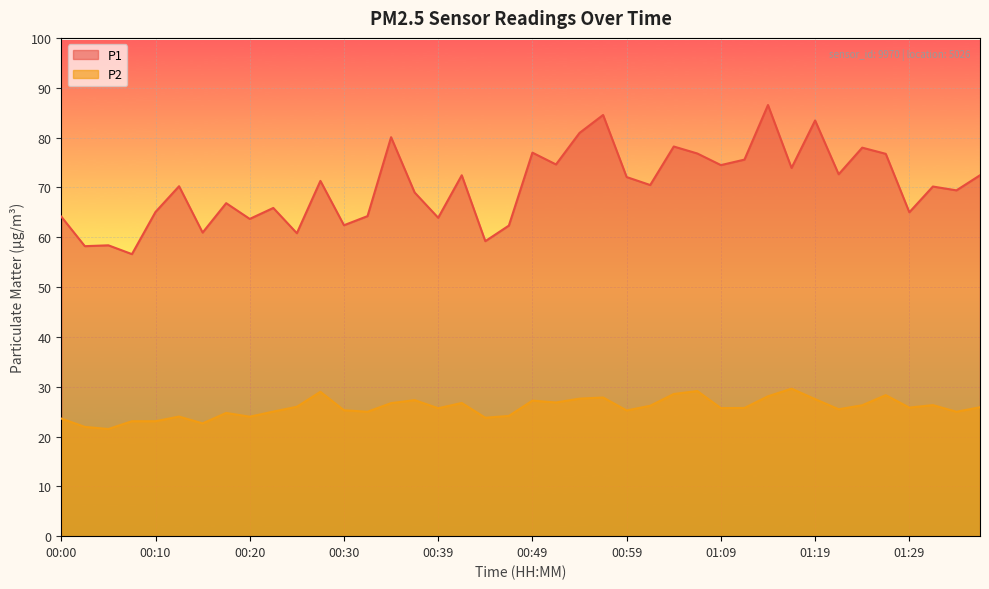

Which series changed the most between 00:44 and 01:07?

P1